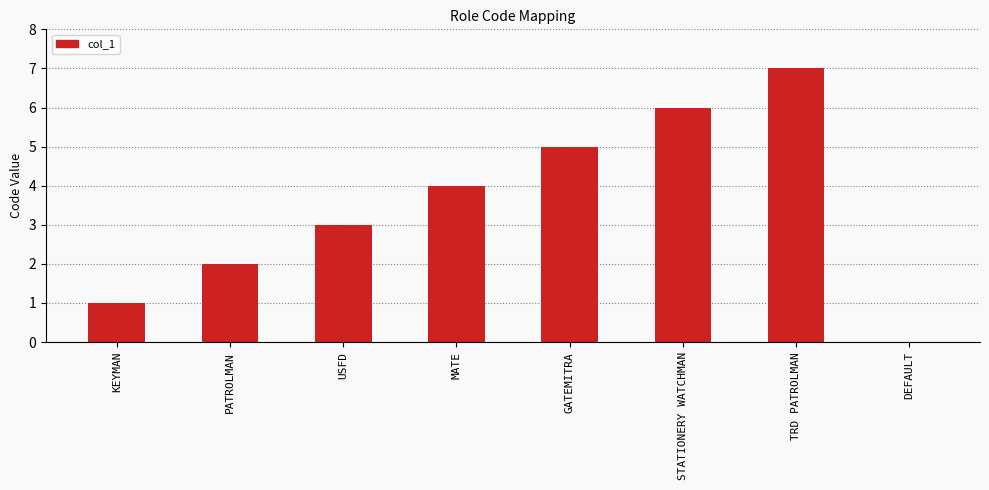

Reading left to right, transcribe all the data shown in this chart.

1	2	3	4	5	6	7	0